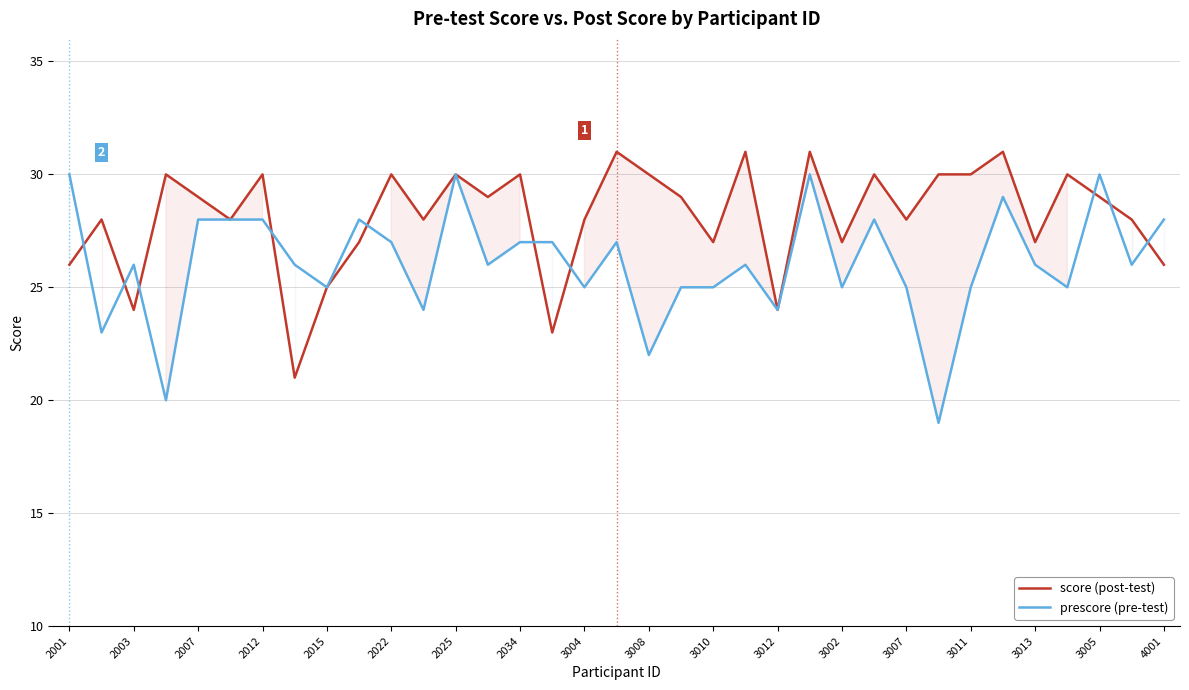

What is the smallest value displayed?

19